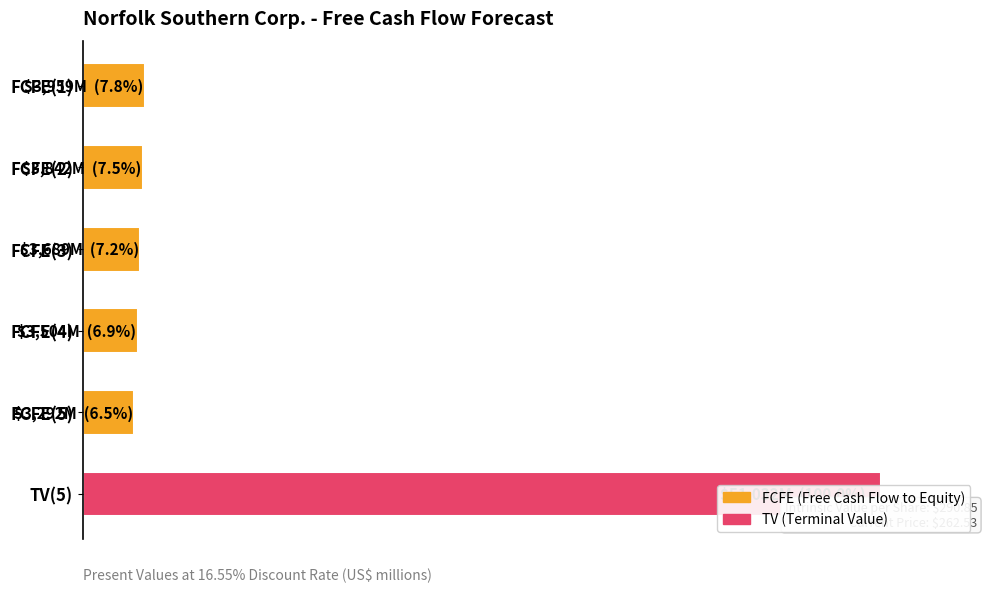

Reading right to left, extract all data points from this chart.

51032	3292	3504	3689	3842	3959